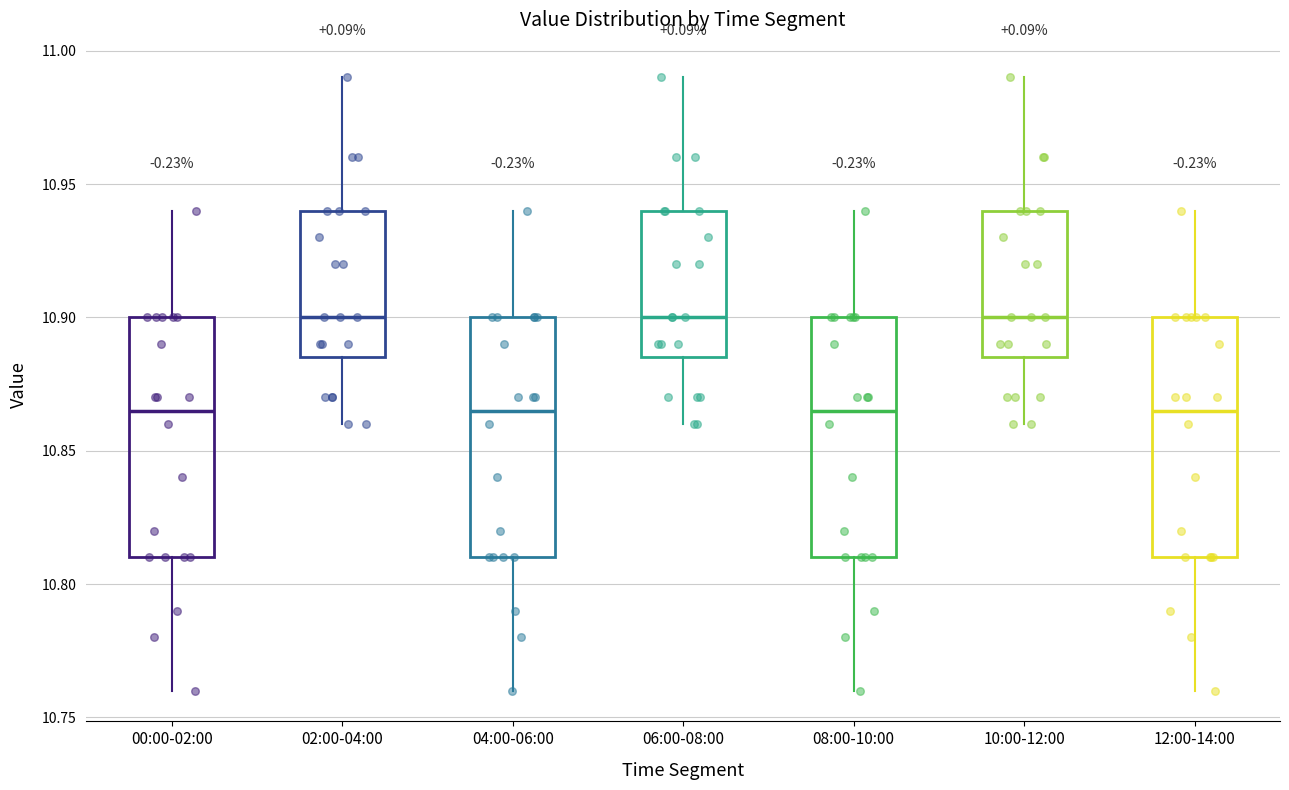

Where does the median line of the box for 08:00-10:00 sit on the y-axis? The values are not printed on the chart, so give them approximately, as read against the axis.

10.865